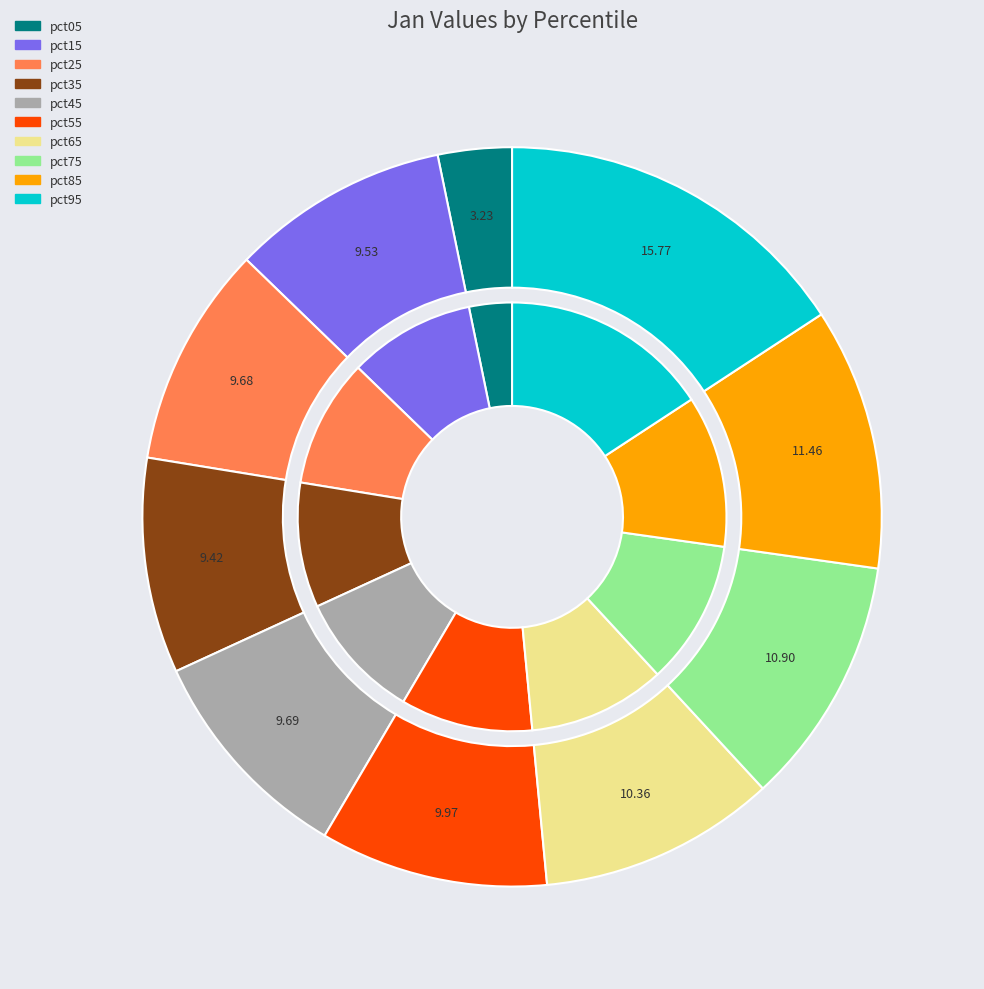

What percentage is the pct85 slice, to the nearest percent?

11%